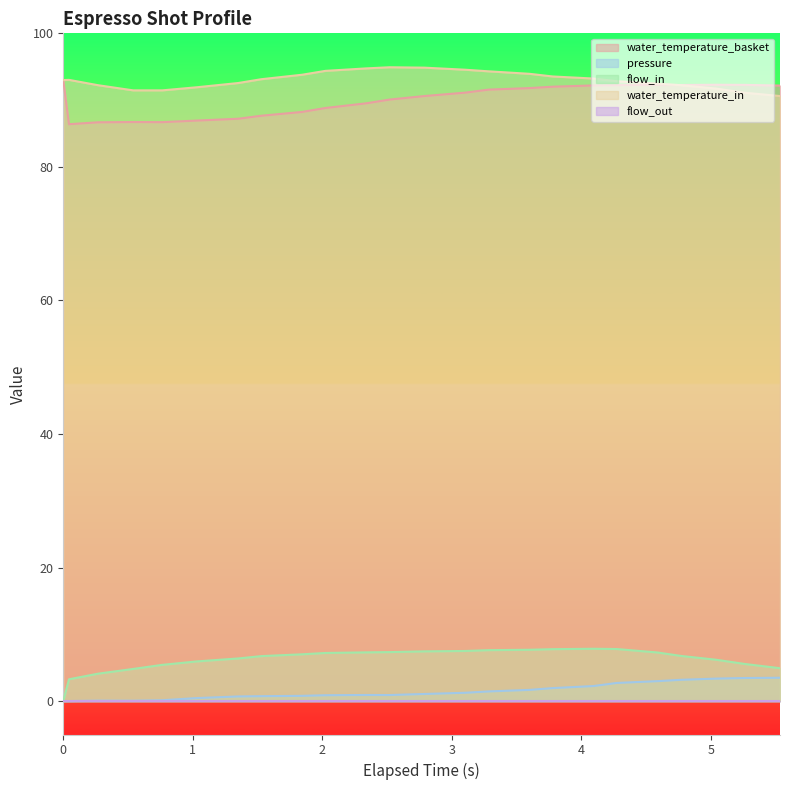

Does the chart have visible grid lines?

No